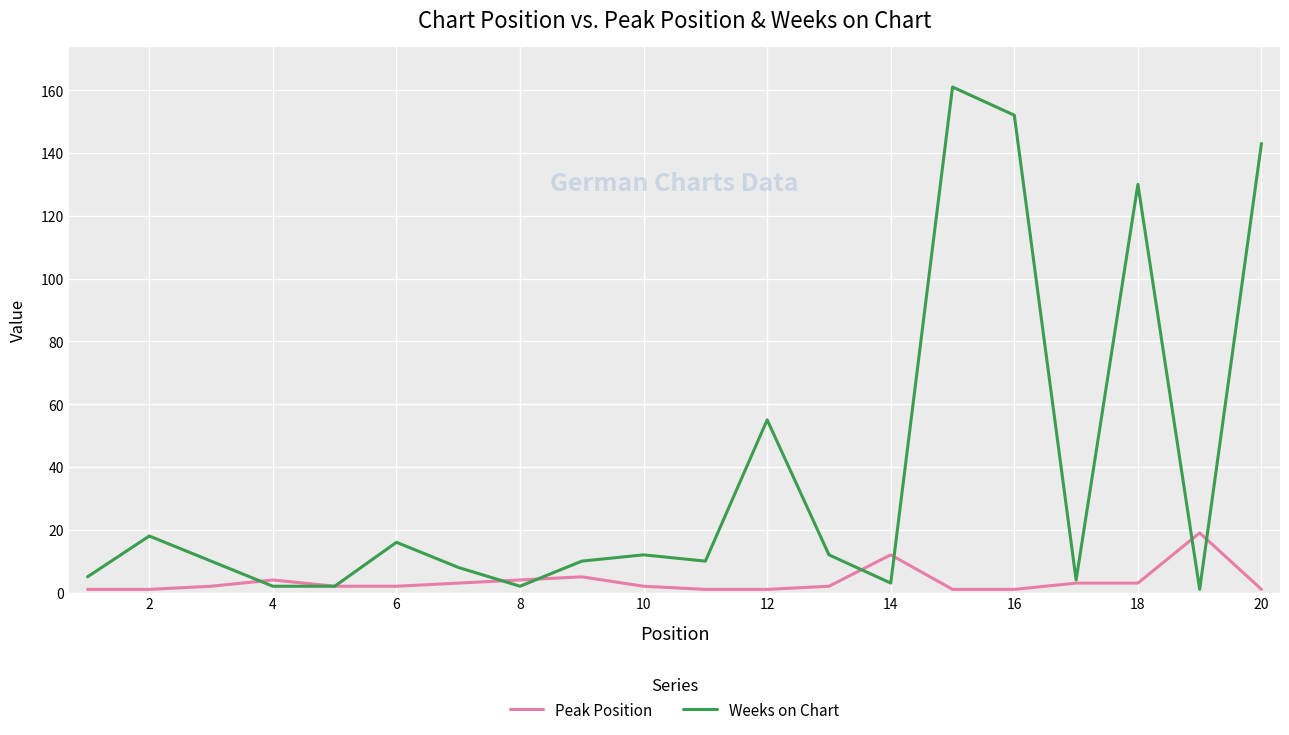

List the series in order of their overall mean, highest first.

Weeks on Chart, Peak Position